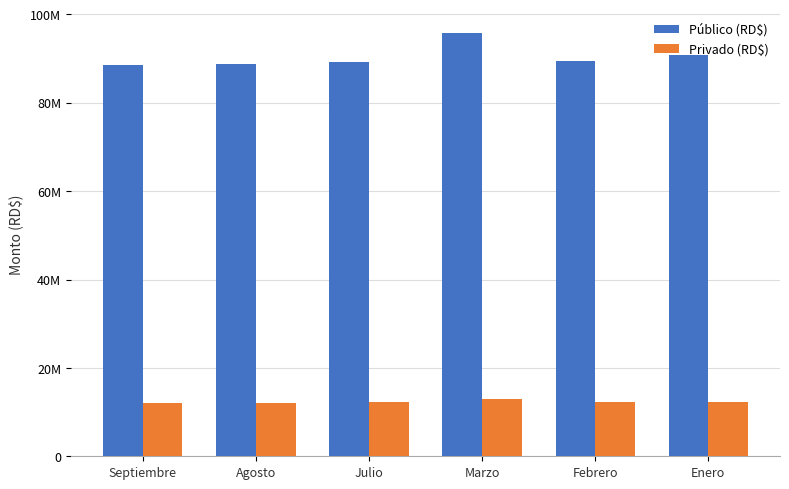

Reading left to right, transcribe all the data shown in this chart.

Público (RD$): Septiembre=88568980.7	Agosto=88868078.3	Julio=89317010.4	Marzo=95864876.9	Febrero=89437997.0	Enero=90726862.3
Privado (RD$): Septiembre=12077588.3	Agosto=12118374.3	Julio=12179592.3	Marzo=13072483.2	Febrero=12196090.5	Enero=12371844.8